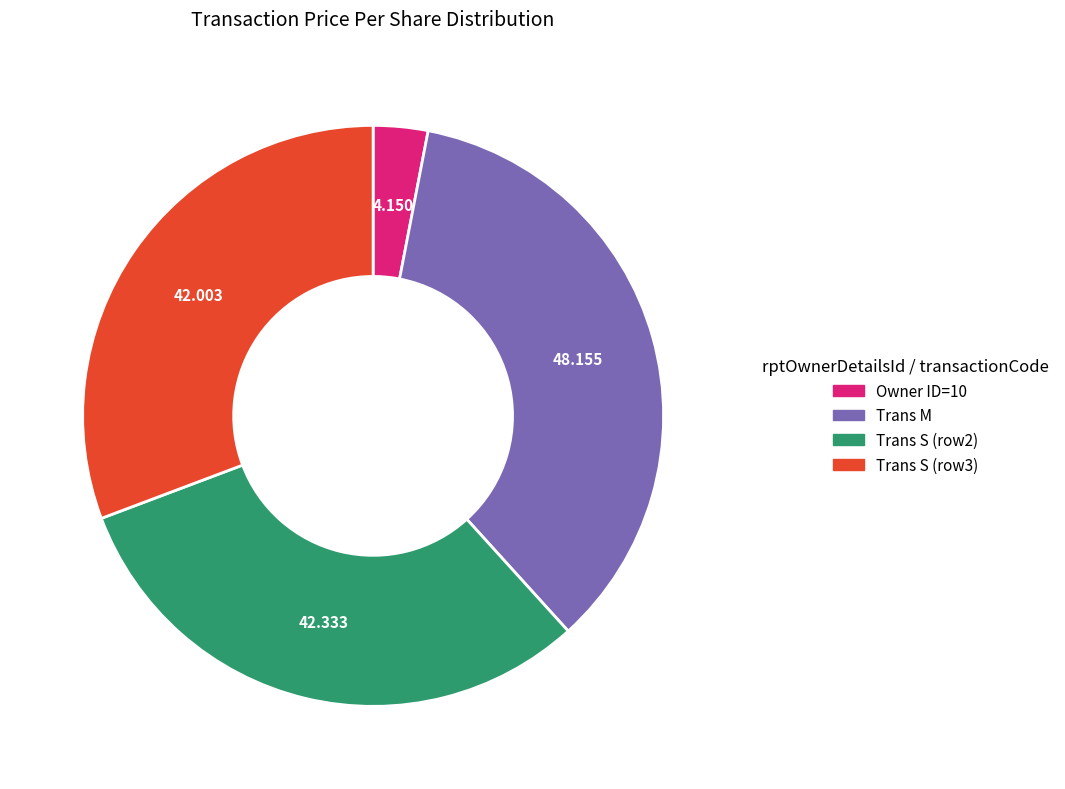

Does any single category account for the majority?

No